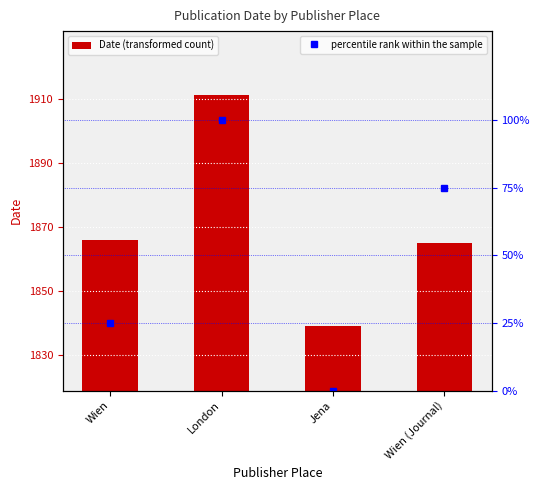

What is the difference between the Date values at Wien (Journal) and Wien?

1